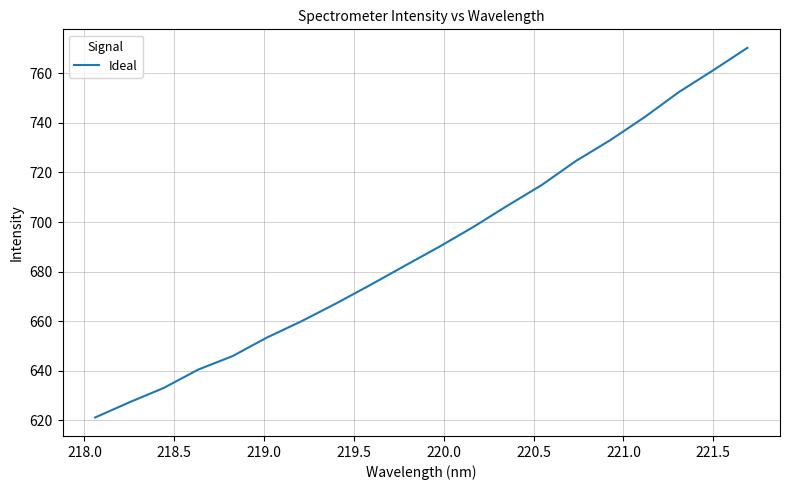

Is this an area chart (filled region under the line)?

No